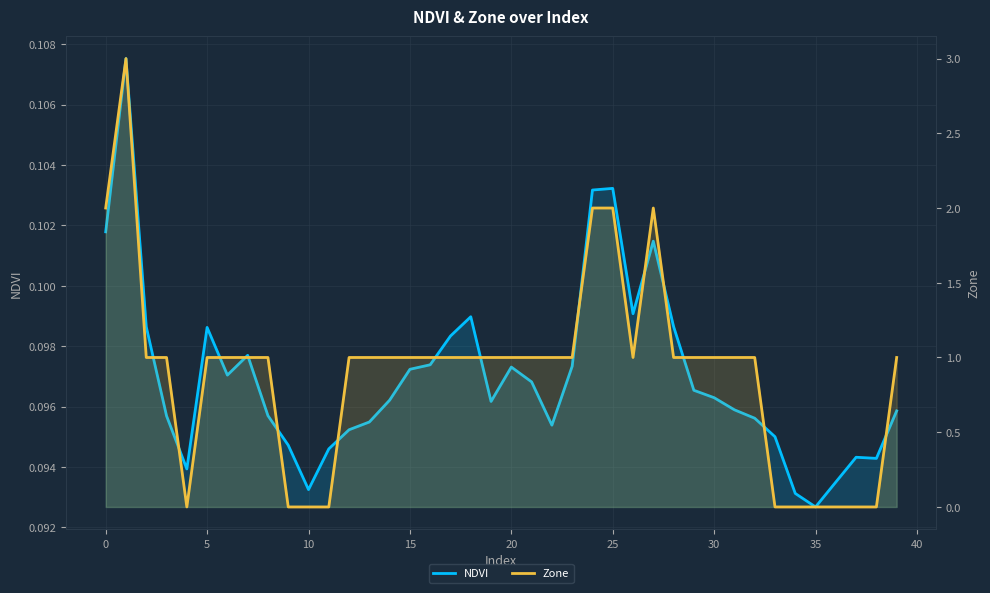

What is the total value across all series at 5?

1.1